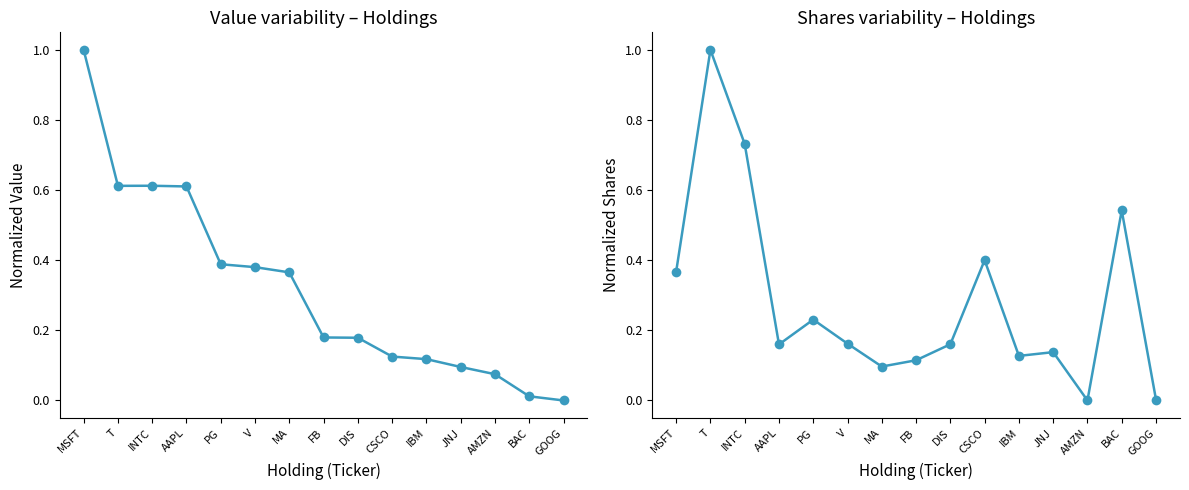

How many series are shown in this chart?

2